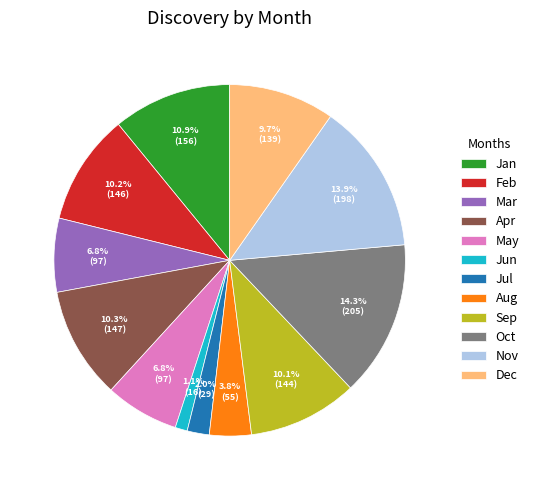

To the nearest percent, what is the difference between the largest and smallest slice percentages?

13%